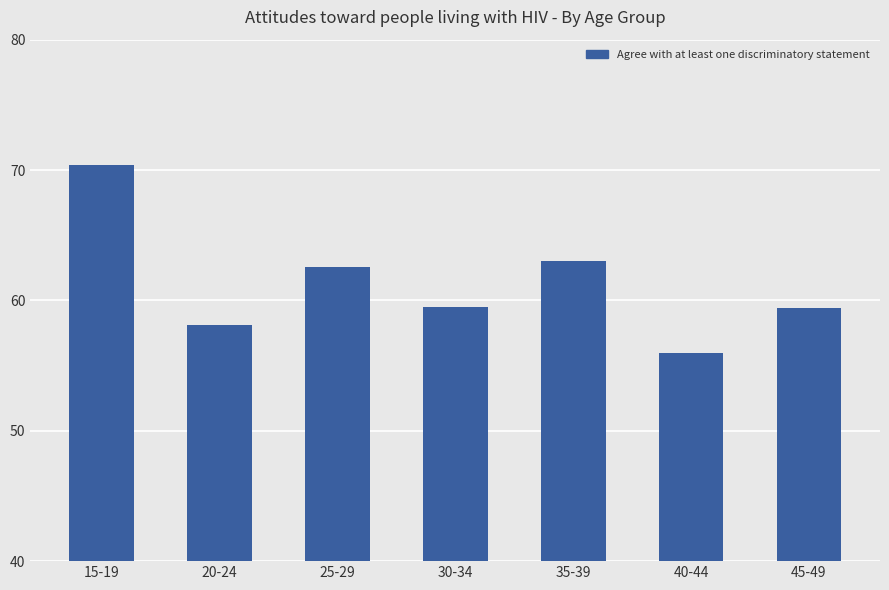

Count the number of values greater than 59.

5